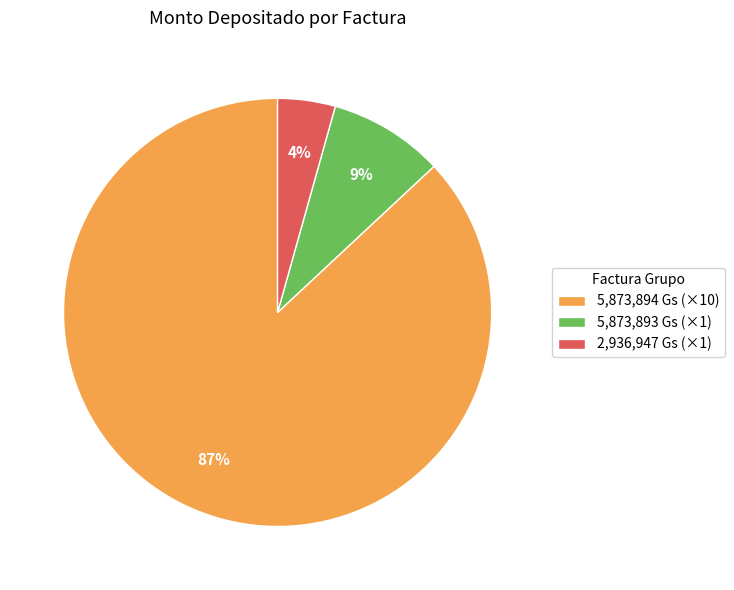

What is the smallest slice in the pie chart?

2,936,947 Gs (×1)